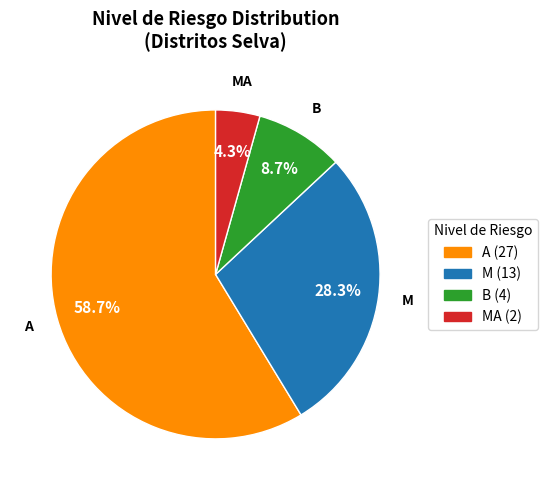

Which has a higher value, B or MA?

B